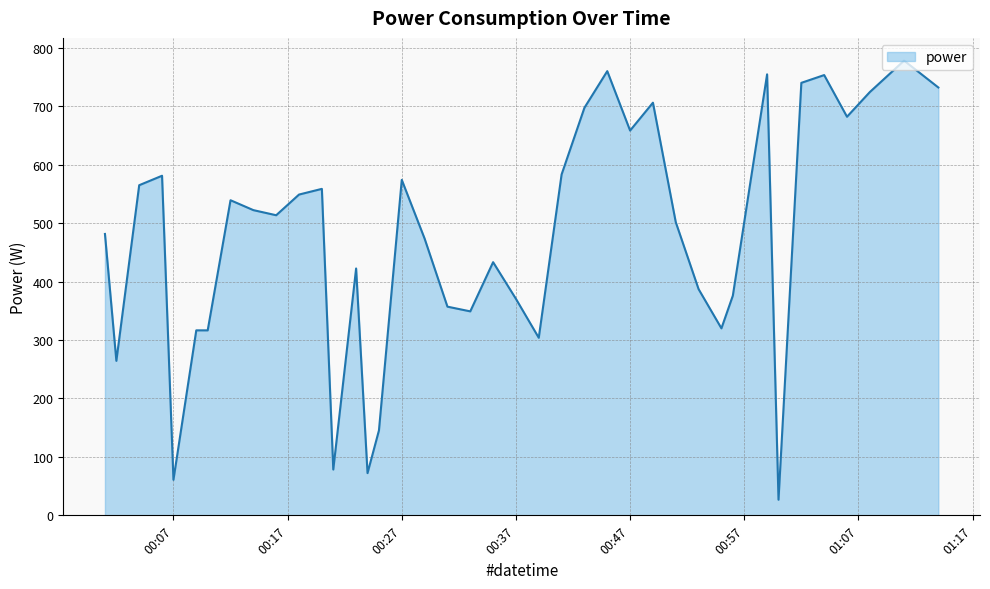

Does the chart have visible grid lines?

Yes